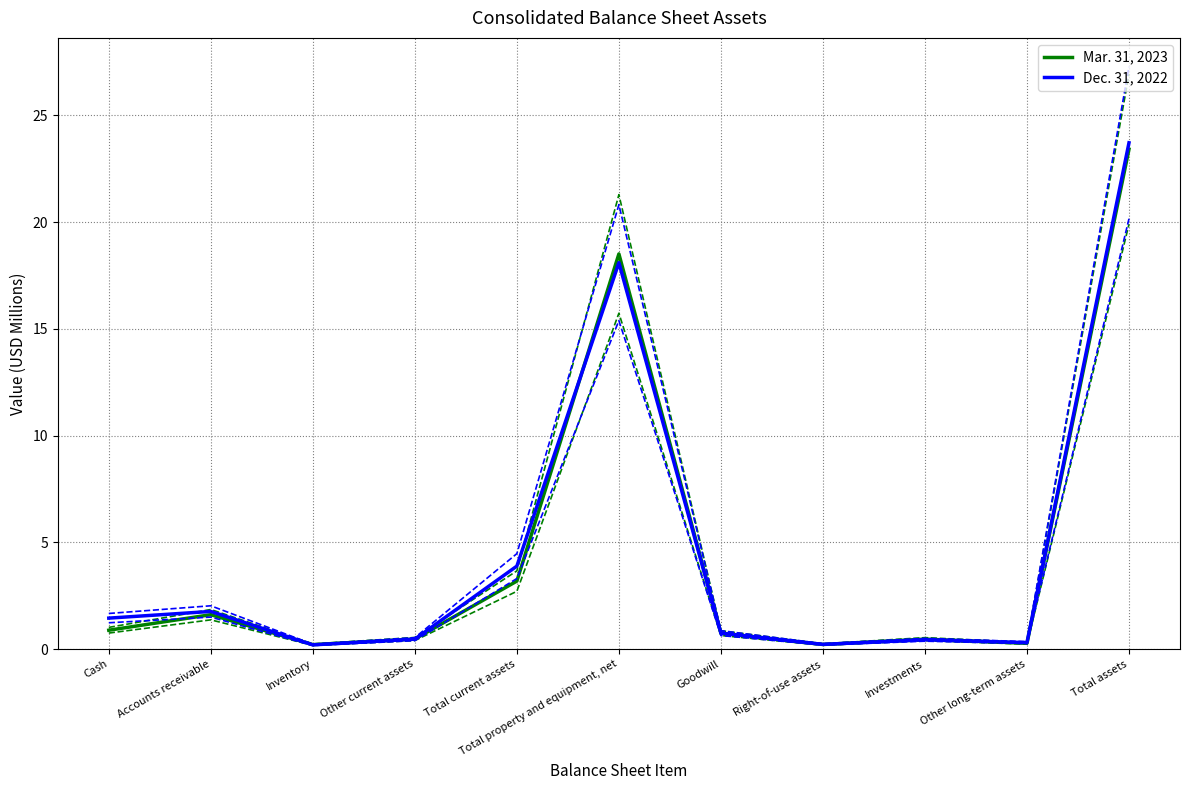

At which category does Dec. 31, 2022 reach its first local valley?

Inventory